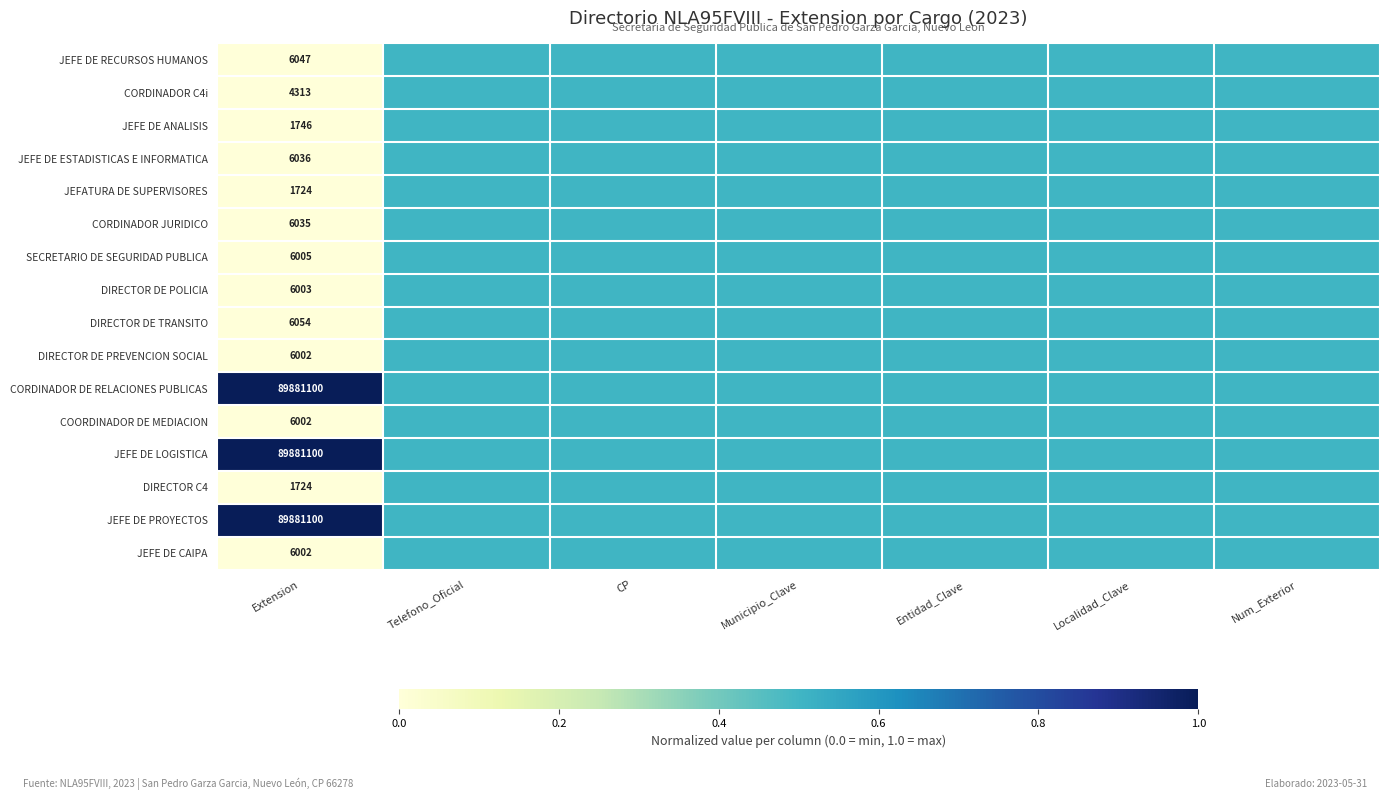

True or false: JEFE DE RECURSOS HUMANOS has a value of 4122.4 at Extension.

False